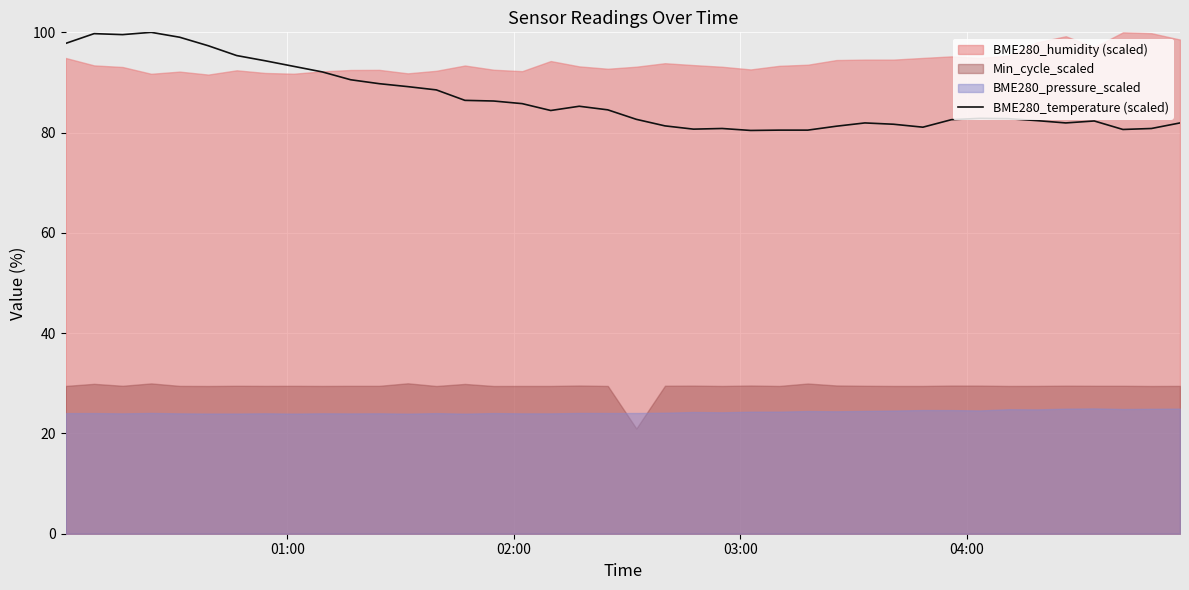

What is the lowest value of the BME280_temperature (scaled) series?

80.4